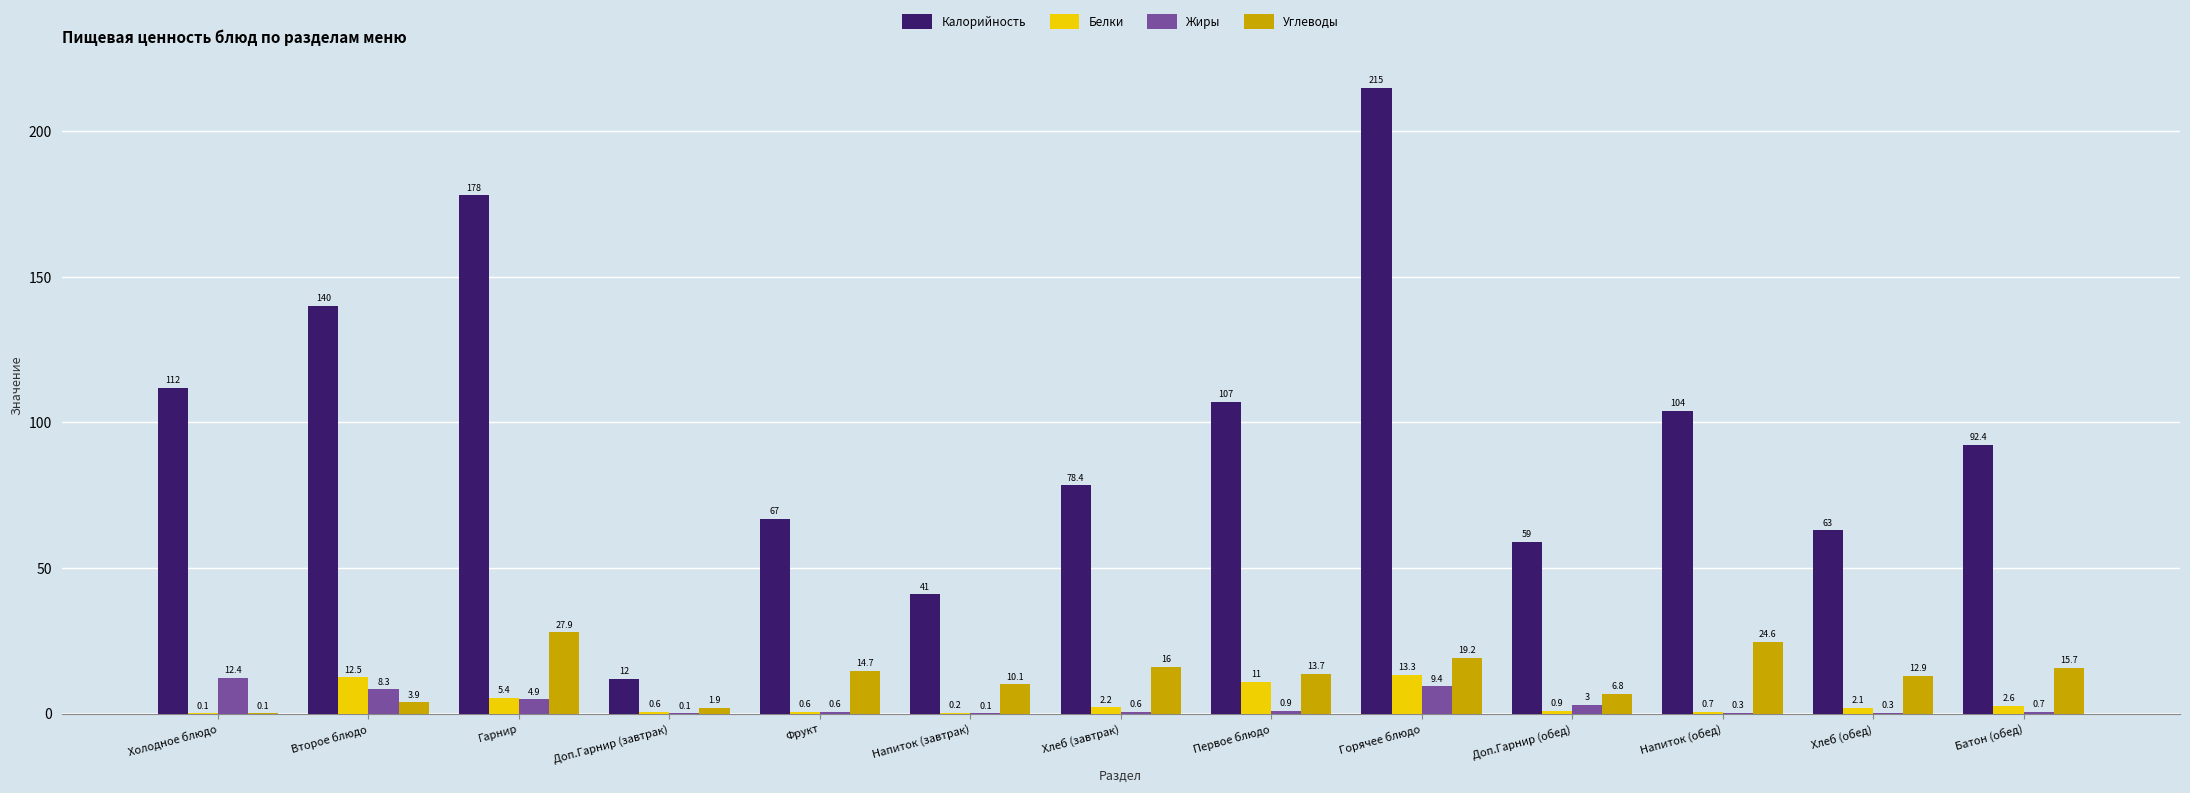

Reading left to right, transcribe all the data shown in this chart.

Калорийность: Холодное блюдо=112.0	Второе блюдо=140.0	Гарнир=178.0	Доп.Гарнир (завтрак)=12.0	Фрукт=67.0	Напиток (завтрак)=41.0	Хлеб (завтрак)=78.4	Первое блюдо=107.0	Горячее блюдо=215.0	Доп.Гарнир (обед)=59.0	Напиток (обед)=104.0	Хлеб (обед)=63.0	Батон (обед)=92.4
Белки: Холодное блюдо=0.1	Второе блюдо=12.5	Гарнир=5.4	Доп.Гарнир (завтрак)=0.6	Фрукт=0.6	Напиток (завтрак)=0.2	Хлеб (завтрак)=2.2	Первое блюдо=11.0	Горячее блюдо=13.3	Доп.Гарнир (обед)=0.9	Напиток (обед)=0.7	Хлеб (обед)=2.1	Батон (обед)=2.6
Жиры: Холодное блюдо=12.4	Второе блюдо=8.3	Гарнир=4.9	Доп.Гарнир (завтрак)=0.1	Фрукт=0.6	Напиток (завтрак)=0.1	Хлеб (завтрак)=0.6	Первое блюдо=0.9	Горячее блюдо=9.4	Доп.Гарнир (обед)=3.0	Напиток (обед)=0.3	Хлеб (обед)=0.3	Батон (обед)=0.7
Углеводы: Холодное блюдо=0.1	Второе блюдо=3.9	Гарнир=27.9	Доп.Гарнир (завтрак)=1.9	Фрукт=14.7	Напиток (завтрак)=10.1	Хлеб (завтрак)=16.0	Первое блюдо=13.7	Горячее блюдо=19.2	Доп.Гарнир (обед)=6.8	Напиток (обед)=24.6	Хлеб (обед)=12.9	Батон (обед)=15.7